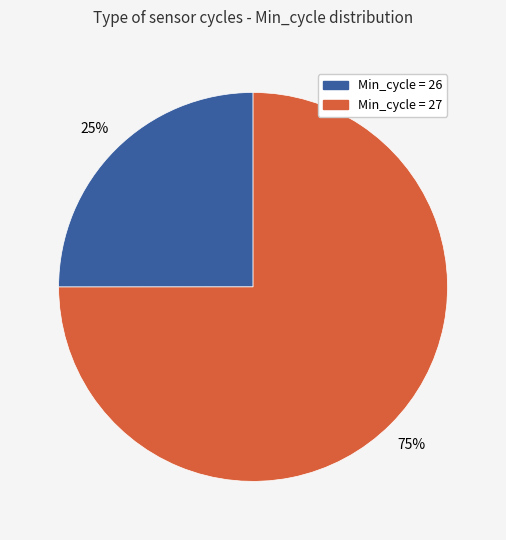

How many segments does this pie chart have?

2